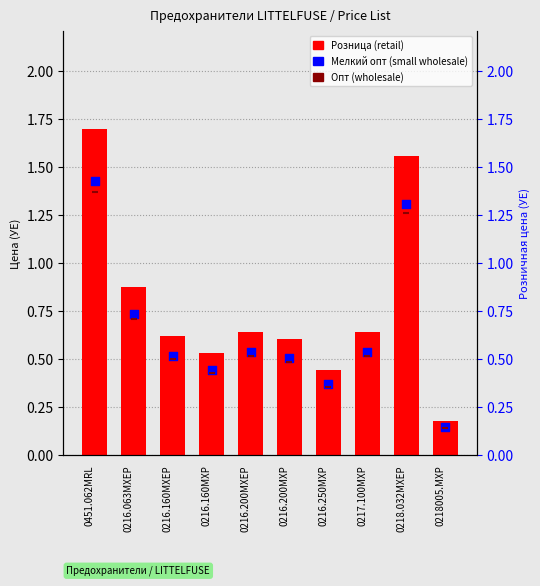

Which series reaches the minimum Y coordinate?

Опт